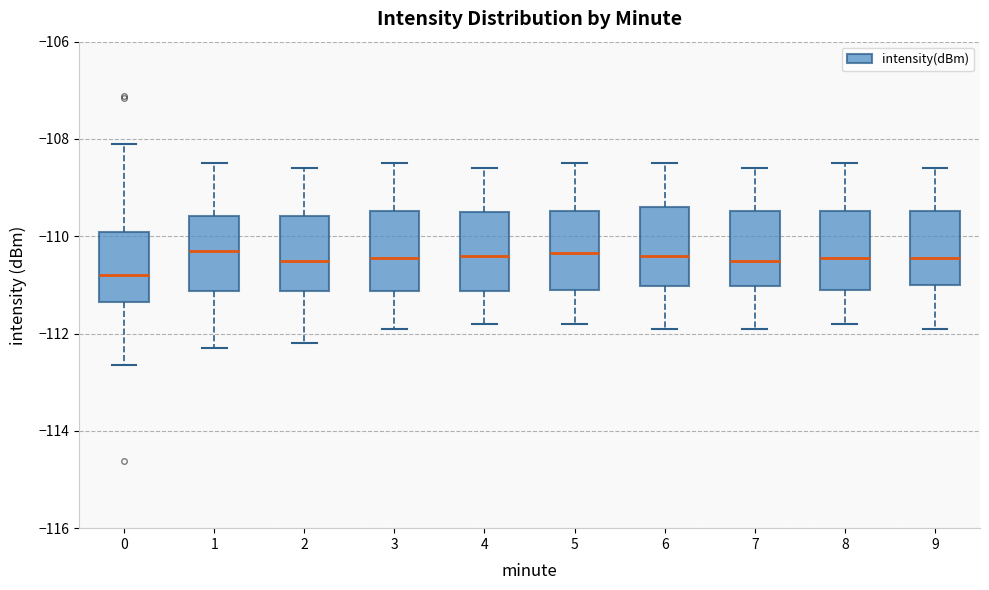

Reading left to right, transcribe this box plot: for each box, give where its median line is, the range the box spans, and where its two whiskers end, as read against the y-axis. The values are not printed on the chart, so give them approximately, as read against the axis.

0: median -110.8, box -111.4 to -110.0, whiskers -112.6 to -108.0
1: median -110.2, box -111.2 to -109.6, whiskers -112.2 to -108.4
2: median -110.4, box -111.2 to -109.6, whiskers -112.2 to -108.6
3: median -110.4, box -111.2 to -109.4, whiskers -111.8 to -108.4
4: median -110.4, box -111.2 to -109.4, whiskers -111.8 to -108.6
5: median -110.4, box -111.0 to -109.4, whiskers -111.8 to -108.4
6: median -110.4, box -111.0 to -109.4, whiskers -111.8 to -108.4
7: median -110.4, box -111.0 to -109.4, whiskers -111.8 to -108.6
8: median -110.4, box -111.0 to -109.4, whiskers -111.8 to -108.4
9: median -110.4, box -111.0 to -109.4, whiskers -111.8 to -108.6